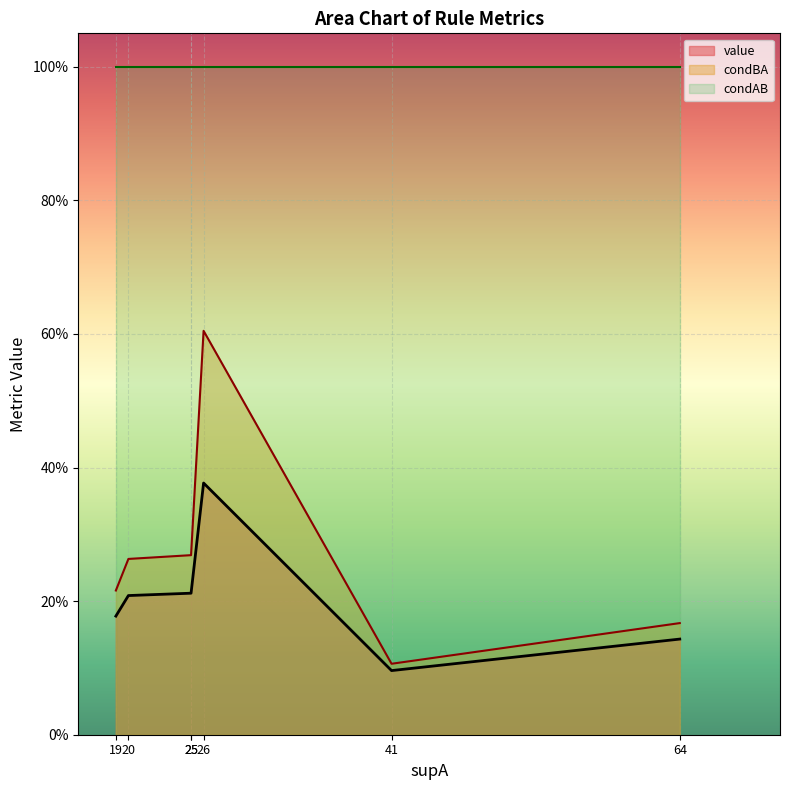

Which category has the highest value in the value series?

26